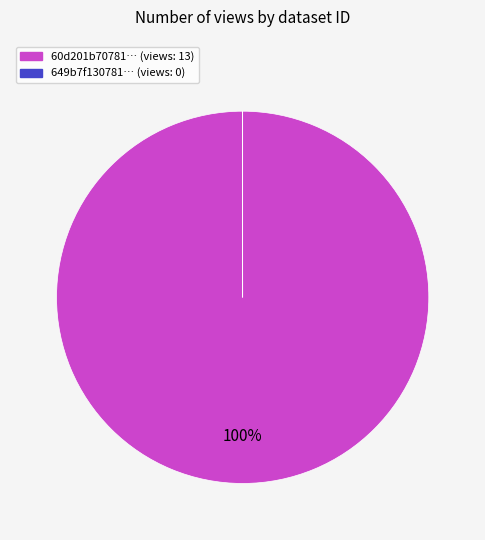

To the nearest percent, what is the average slice percentage?

50%